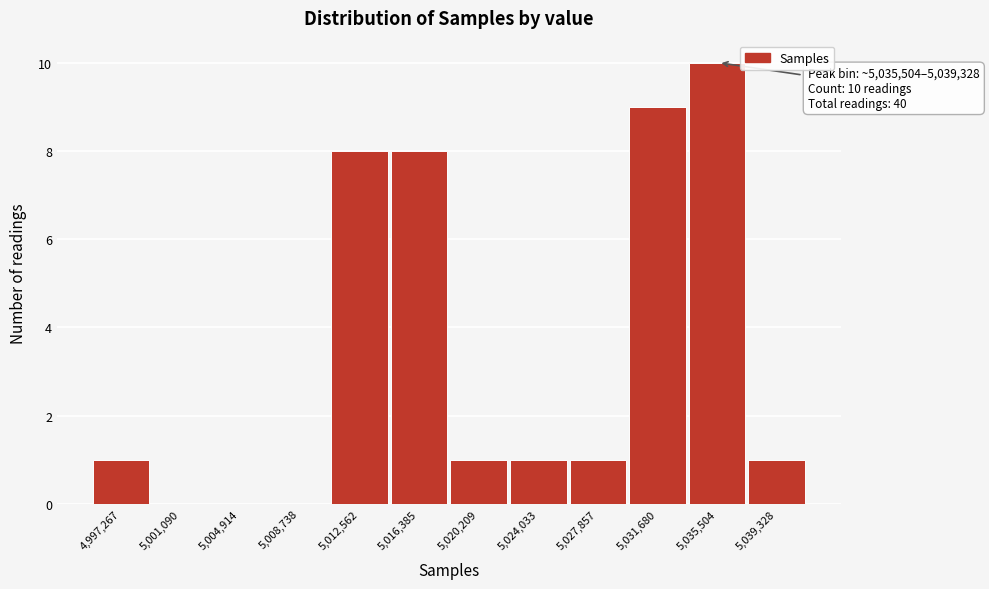

Reading left to right, transcribe all the data shown in this chart.

4,997,267=1	5,001,090=0	5,004,914=0	5,008,738=0	5,012,562=8	5,016,385=8	5,020,209=1	5,024,033=1	5,027,857=1	5,031,680=9	5,035,504=10	5,039,328=1